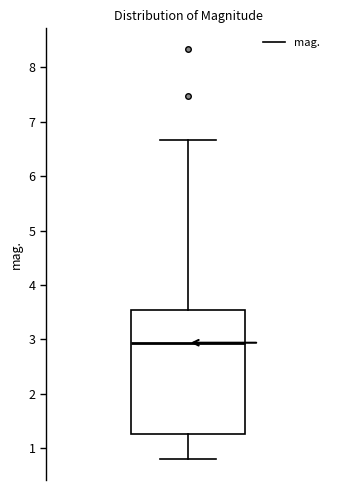

Transcribe this box plot: give where the median line is, the range the box spans, and where the two whiskers end, as read against the y-axis. The values are not printed on the chart, so give them approximately, as read against the axis.

median 2.9, box 1.3 to 3.5, whiskers 0.8 to 6.7